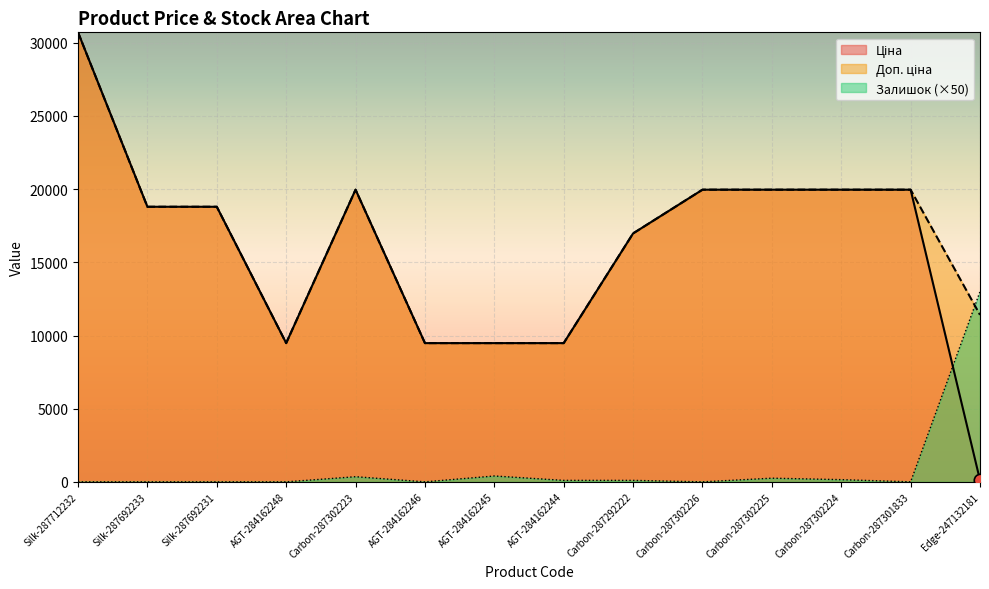

At which category is the sum across all series the highest?

Silk-287712232